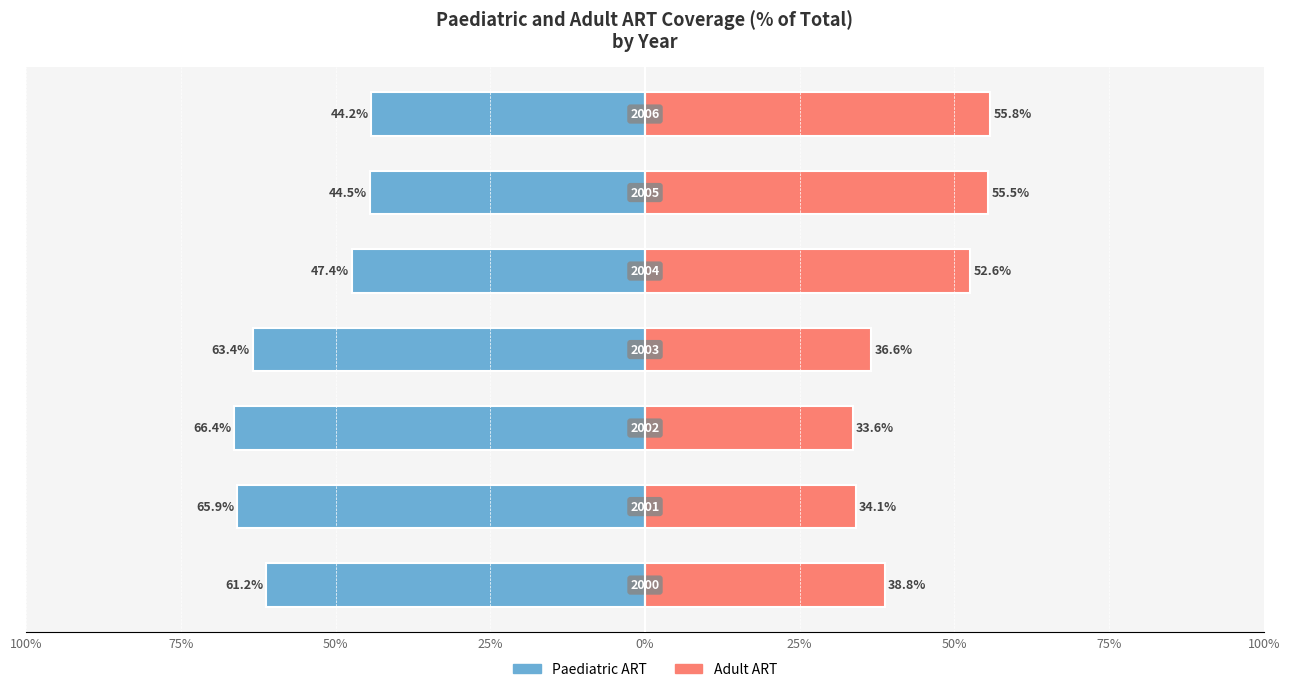

Is the value of Paediatric ART at 25% greater than the value of Adult ART at 50%?

No